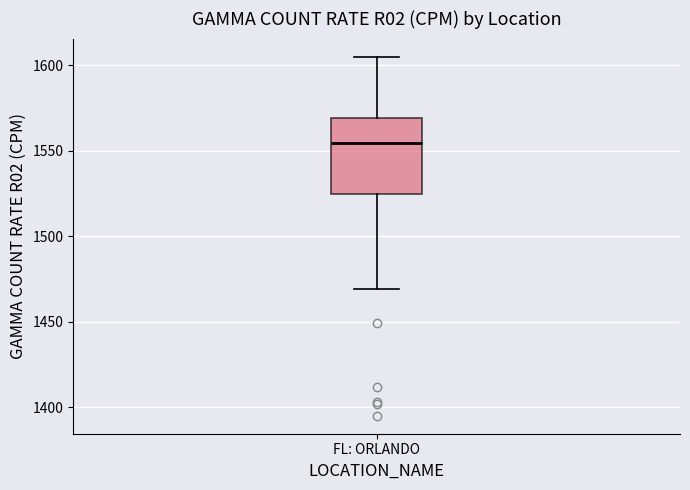

Read this box plot against the y-axis: the position of the median line, the range covered by the box, and the ends of both whiskers. The values are not printed on the chart, so give them approximately, as read against the axis.

median 1555, box 1525 to 1570, whiskers 1470 to 1605